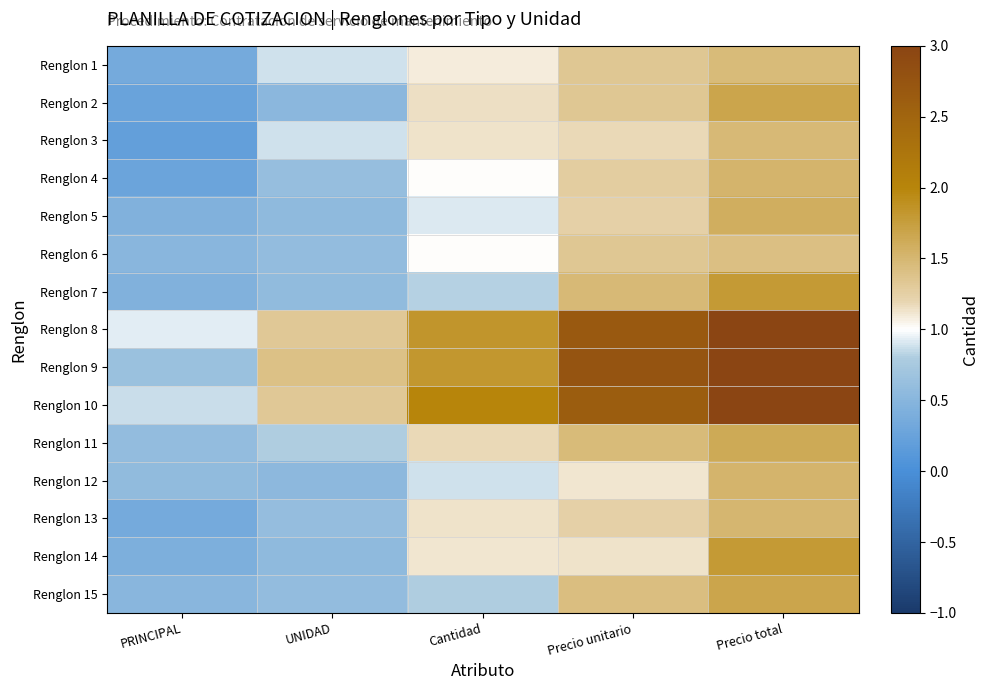

At how many categories does at least one series exceed 0?

5